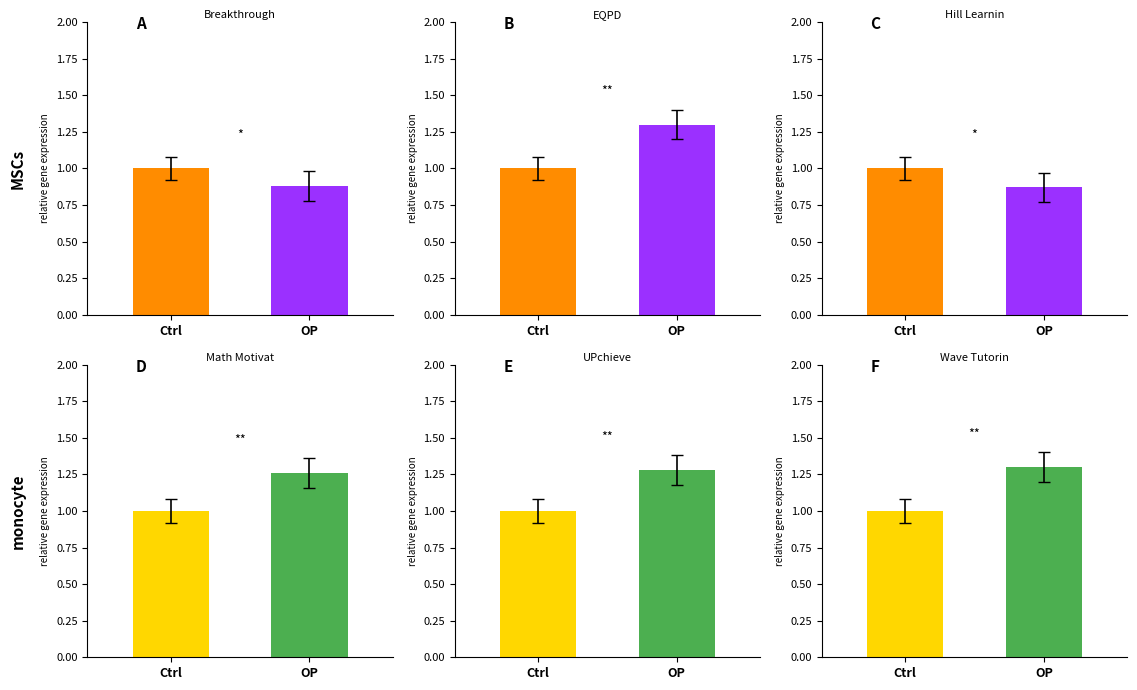

What is the difference between the maximum and minimum values in the Wave Tutoring
Festival series?

0.3